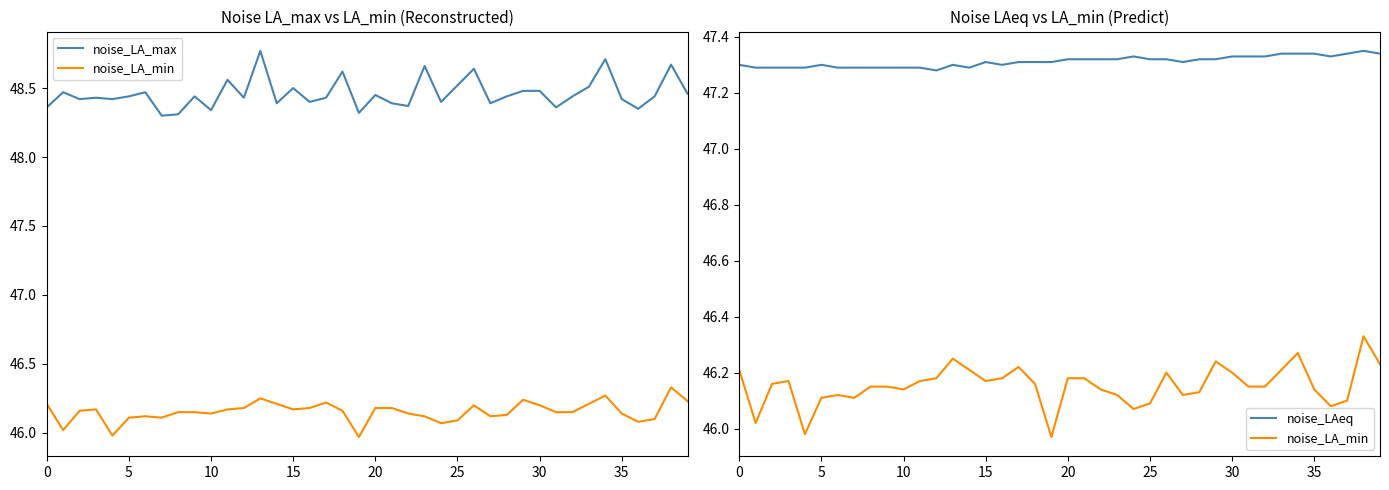

True or false: noise_LAeq and noise_LA_max cross at least once.

False